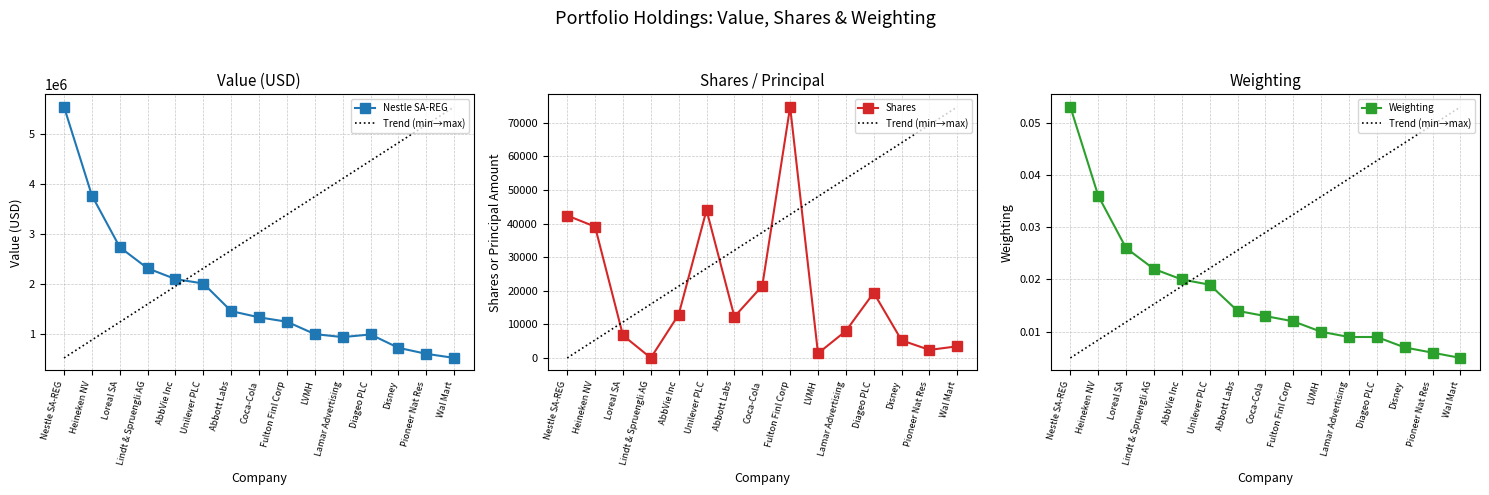

What is the average value of the Nestle SA-REG series?

1814000.0